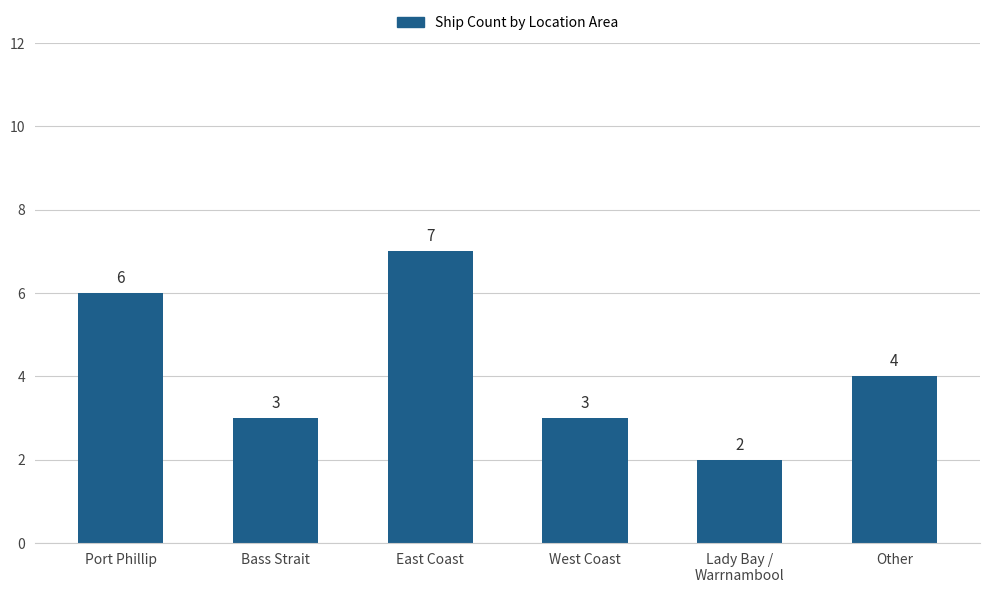

Count the values in the range 3 to 6.

4